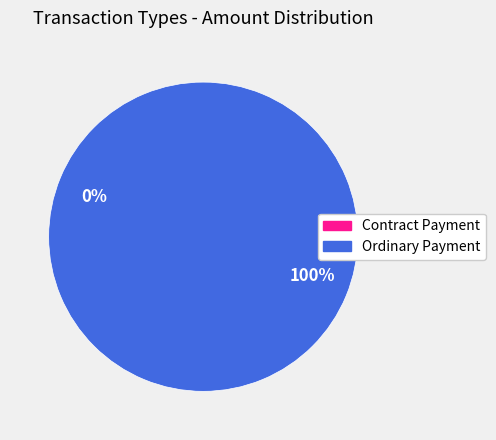

What is the total percentage of Contract Payment and Ordinary Payment?

100.0%